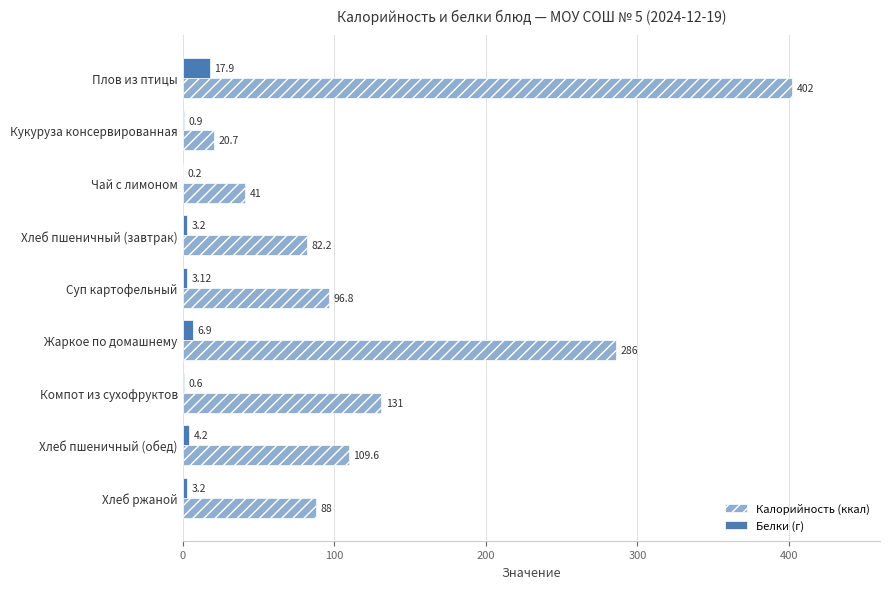

Between Хлеб пшеничный (завтрак) and Хлеб ржаной, which series saw the biggest shift?

Калорийность (ккал)